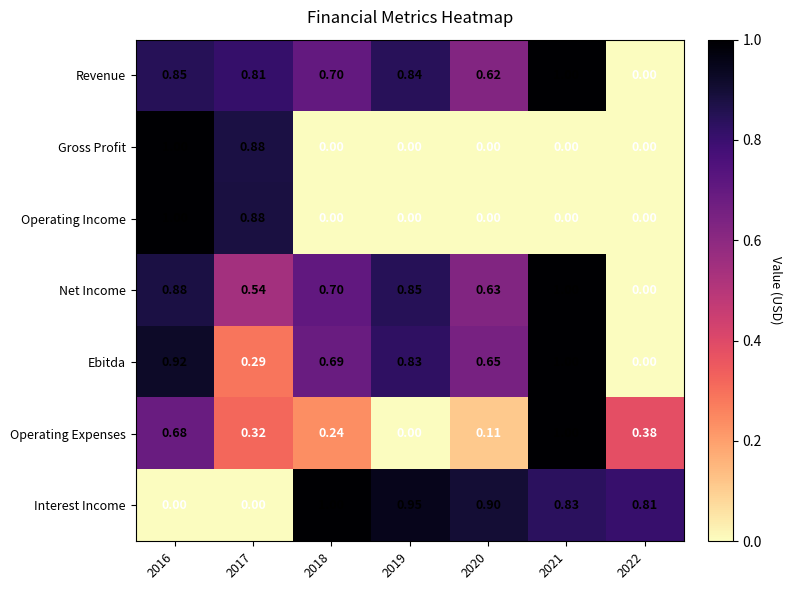

What is the greatest value displayed?

1.0